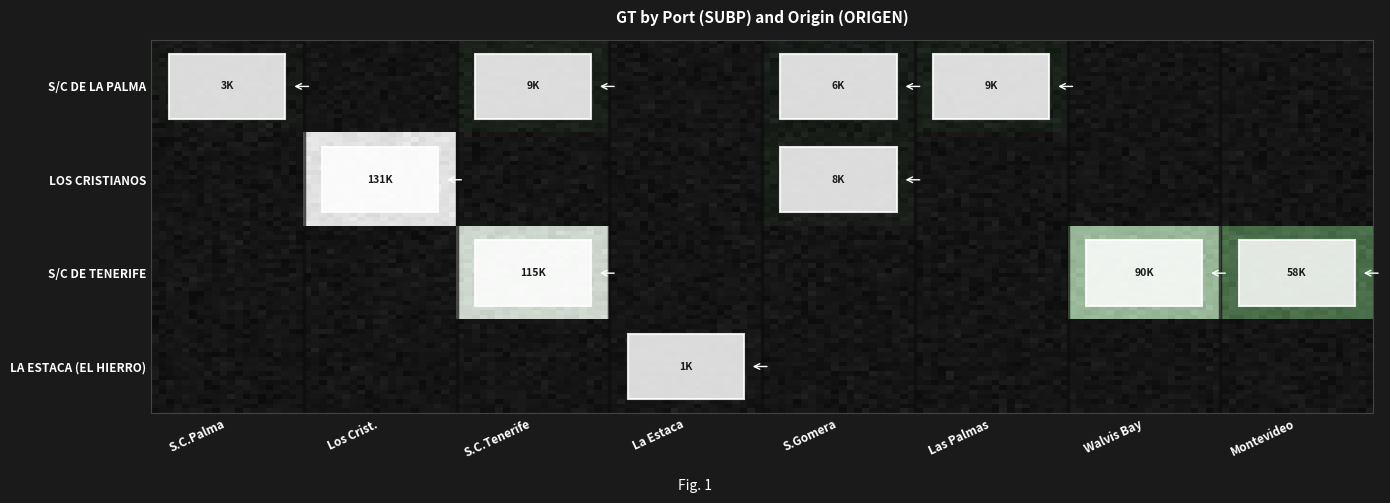

Is it true that LA ESTACA (EL HIERRO) equals 0 at S.Gomera?

True